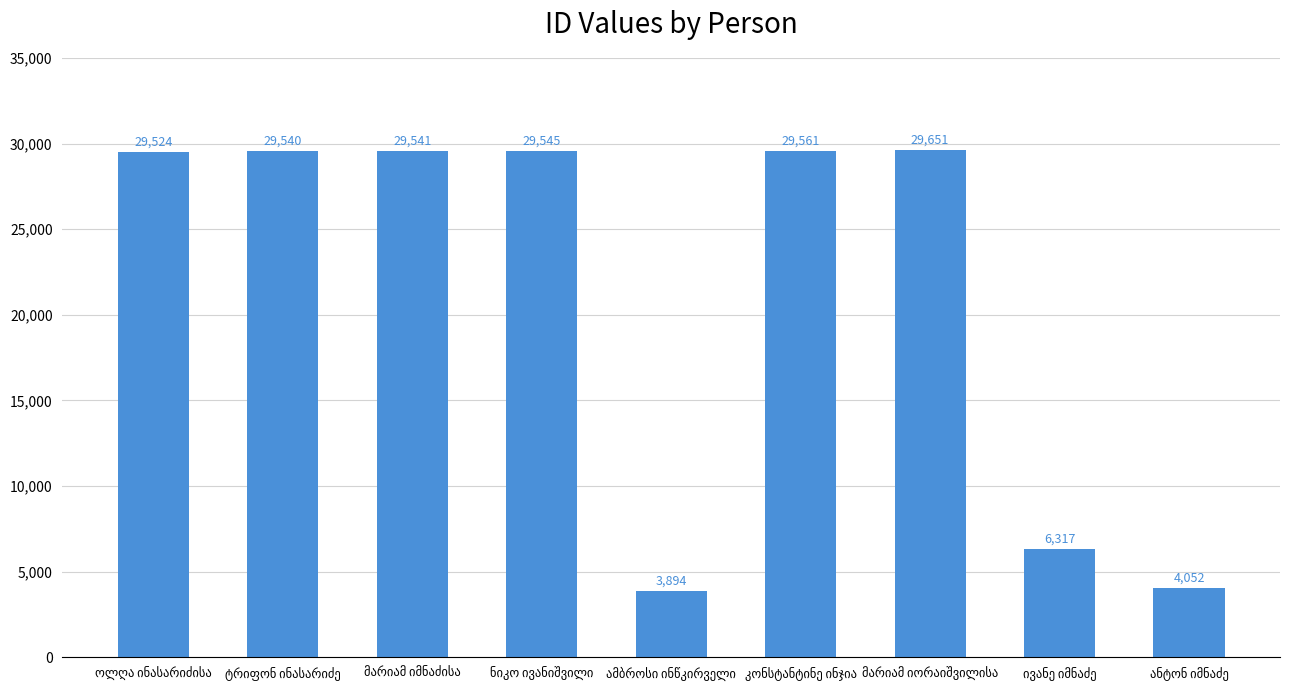

What is the difference between the second highest and minimum values?

25667